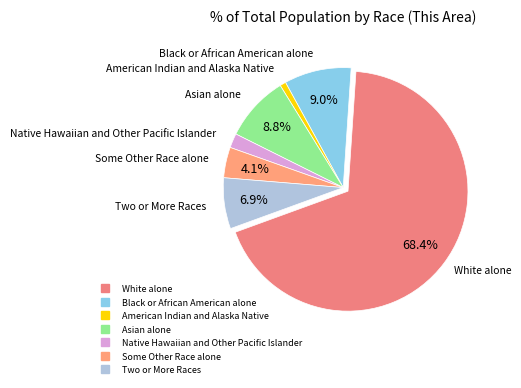

Is there any slice that represents more than half of the pie?

Yes